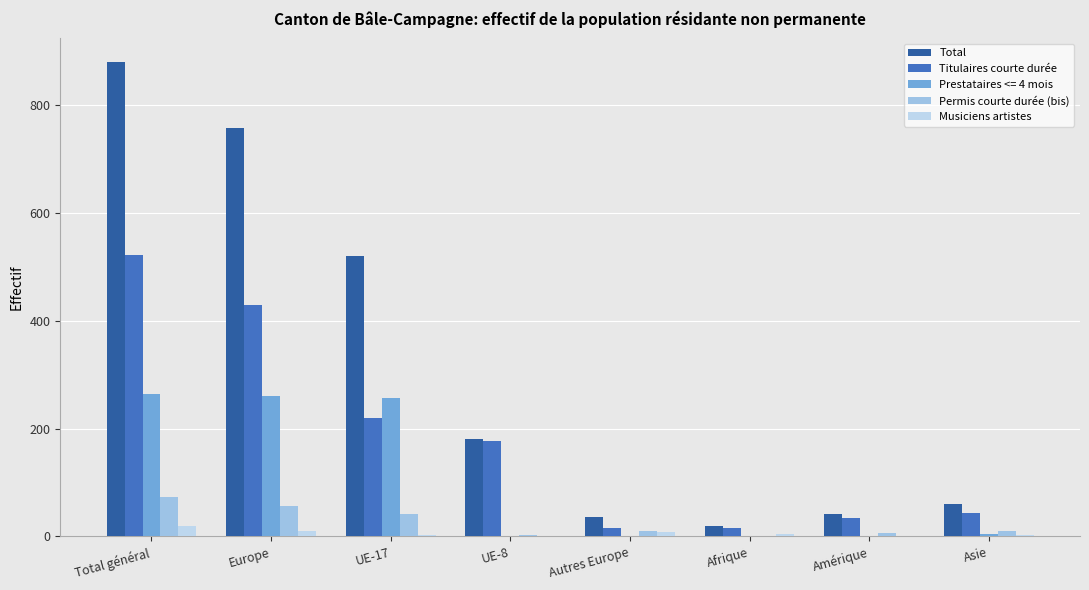

Count the number of categories in the chart.

8